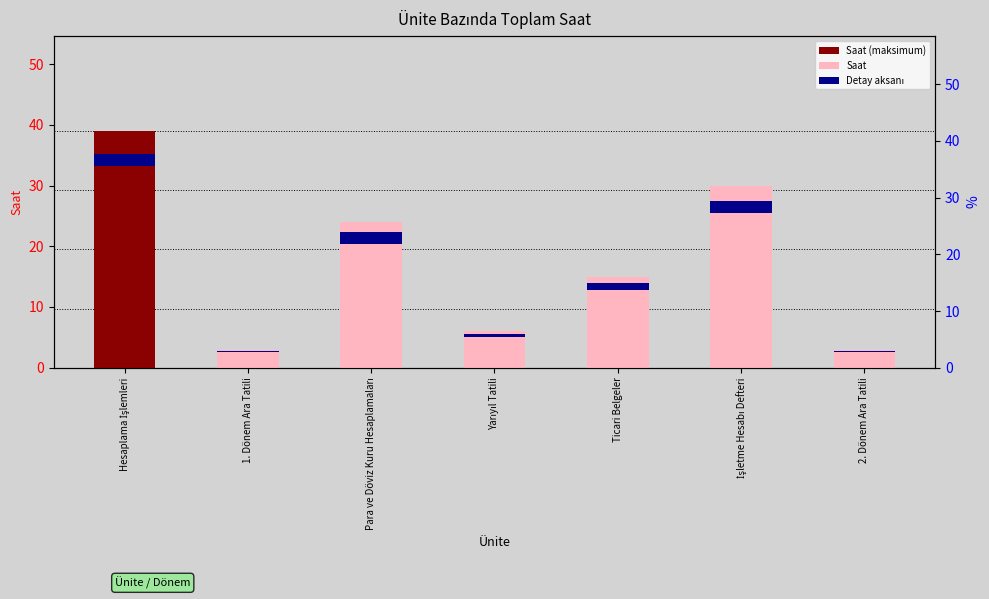

The Saat series shows 1.3 at Yarıyıl Tatili. True or false?

False